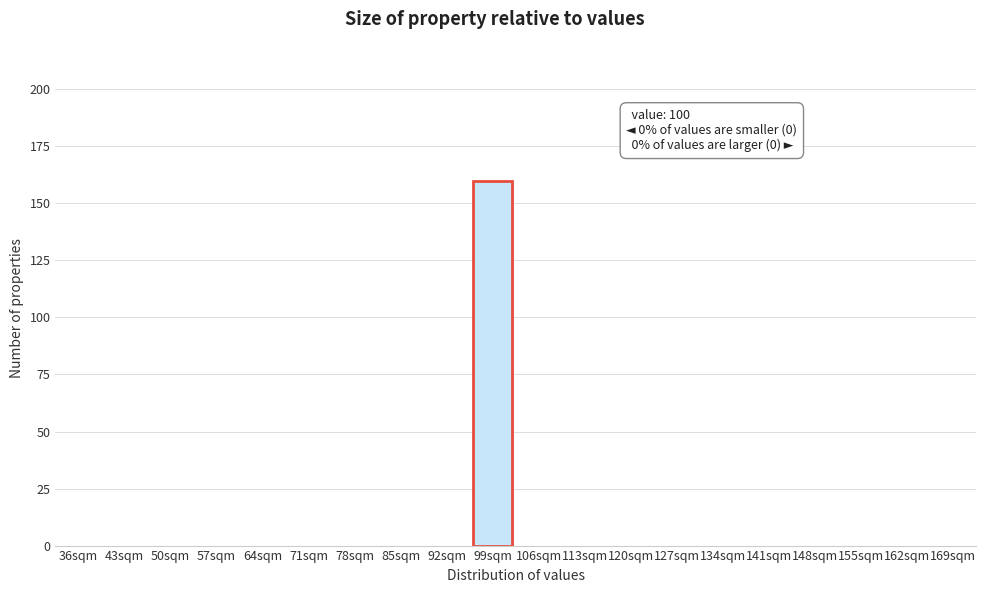

Reading right to left, what are all the values shown in this chart?

169sqm=0	162sqm=0	155sqm=0	148sqm=0	141sqm=0	134sqm=0	127sqm=0	120sqm=0	113sqm=0	106sqm=0	99sqm=160	92sqm=0	85sqm=0	78sqm=0	71sqm=0	64sqm=0	57sqm=0	50sqm=0	43sqm=0	36sqm=0